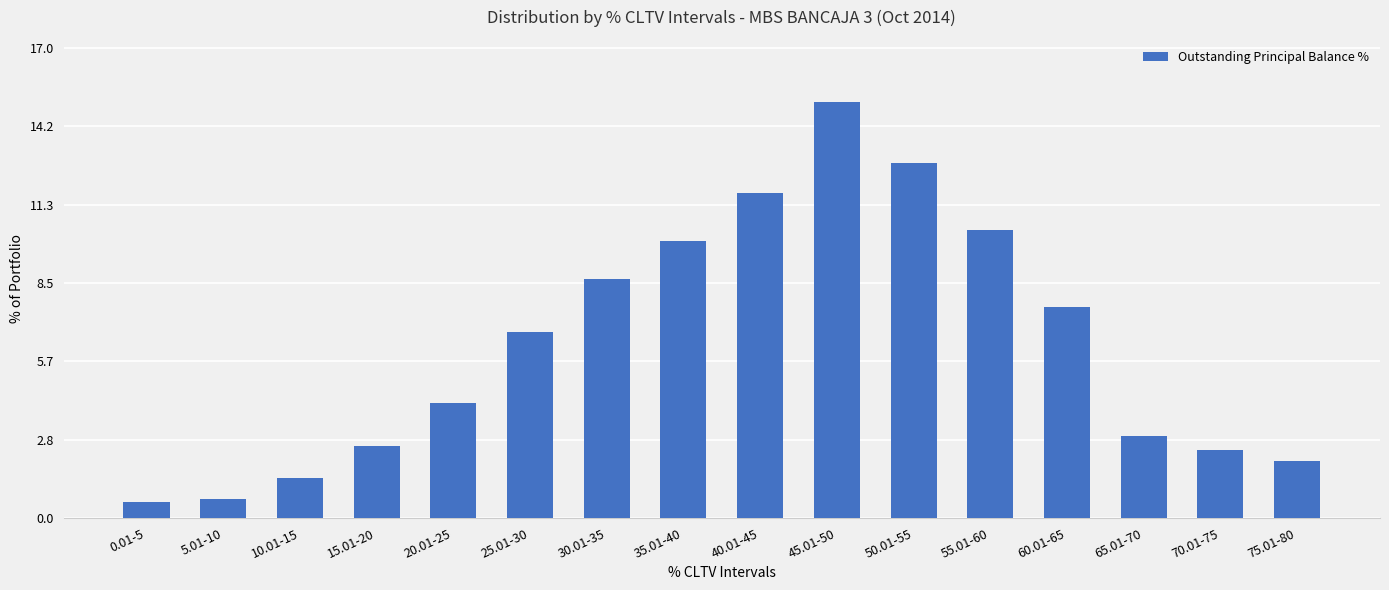

What is the smallest value displayed?

0.6